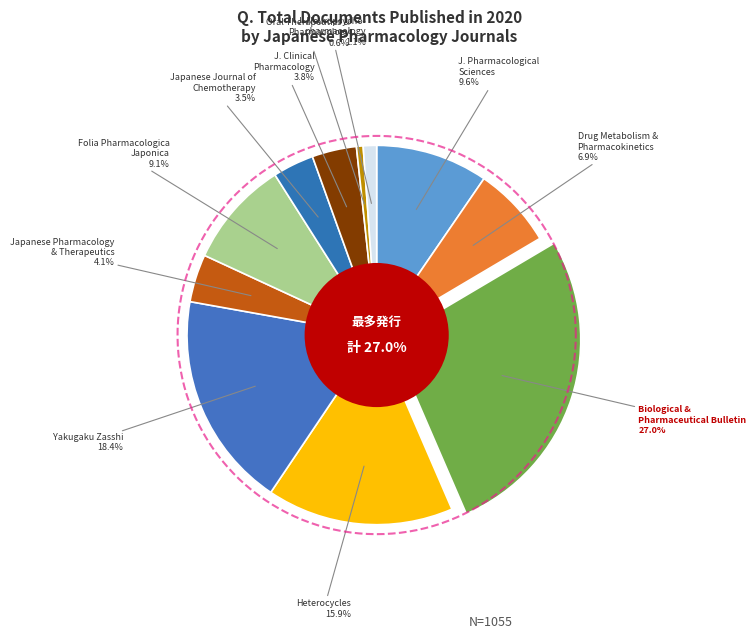

To the nearest percent, what is the difference between the Japanese Journal of Clinical Pharmacology and Drug Metabolism and Pharmacokinetics slice percentages?

3%